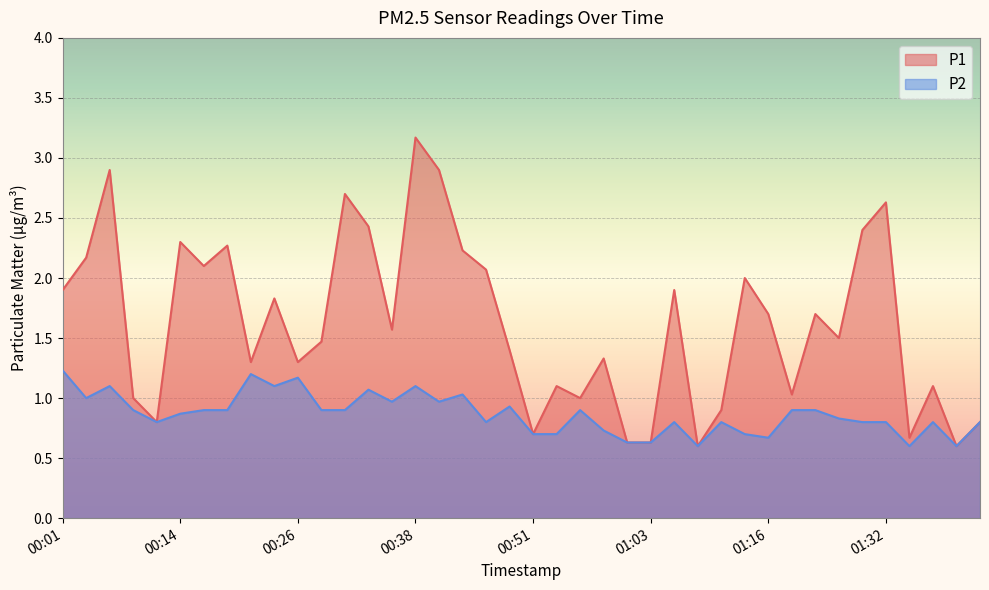

At how many categories does at least one series exceed 0?

40